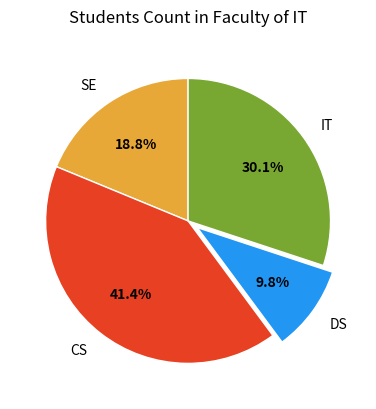

To the nearest percent, what is the average slice percentage?

25%